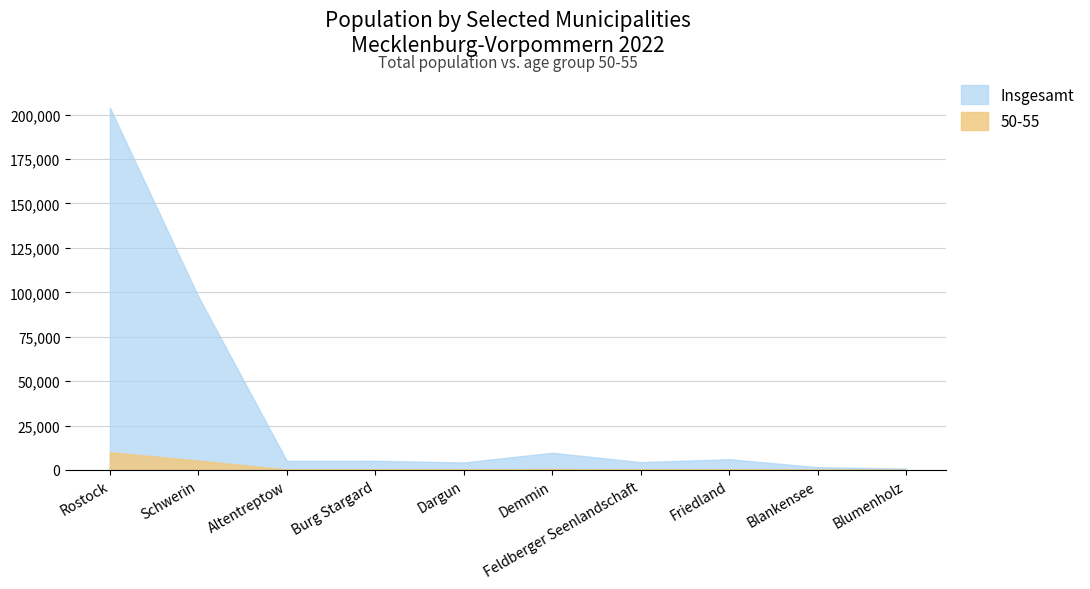

What value does the Insgesamt series have at Blumenholz?

777